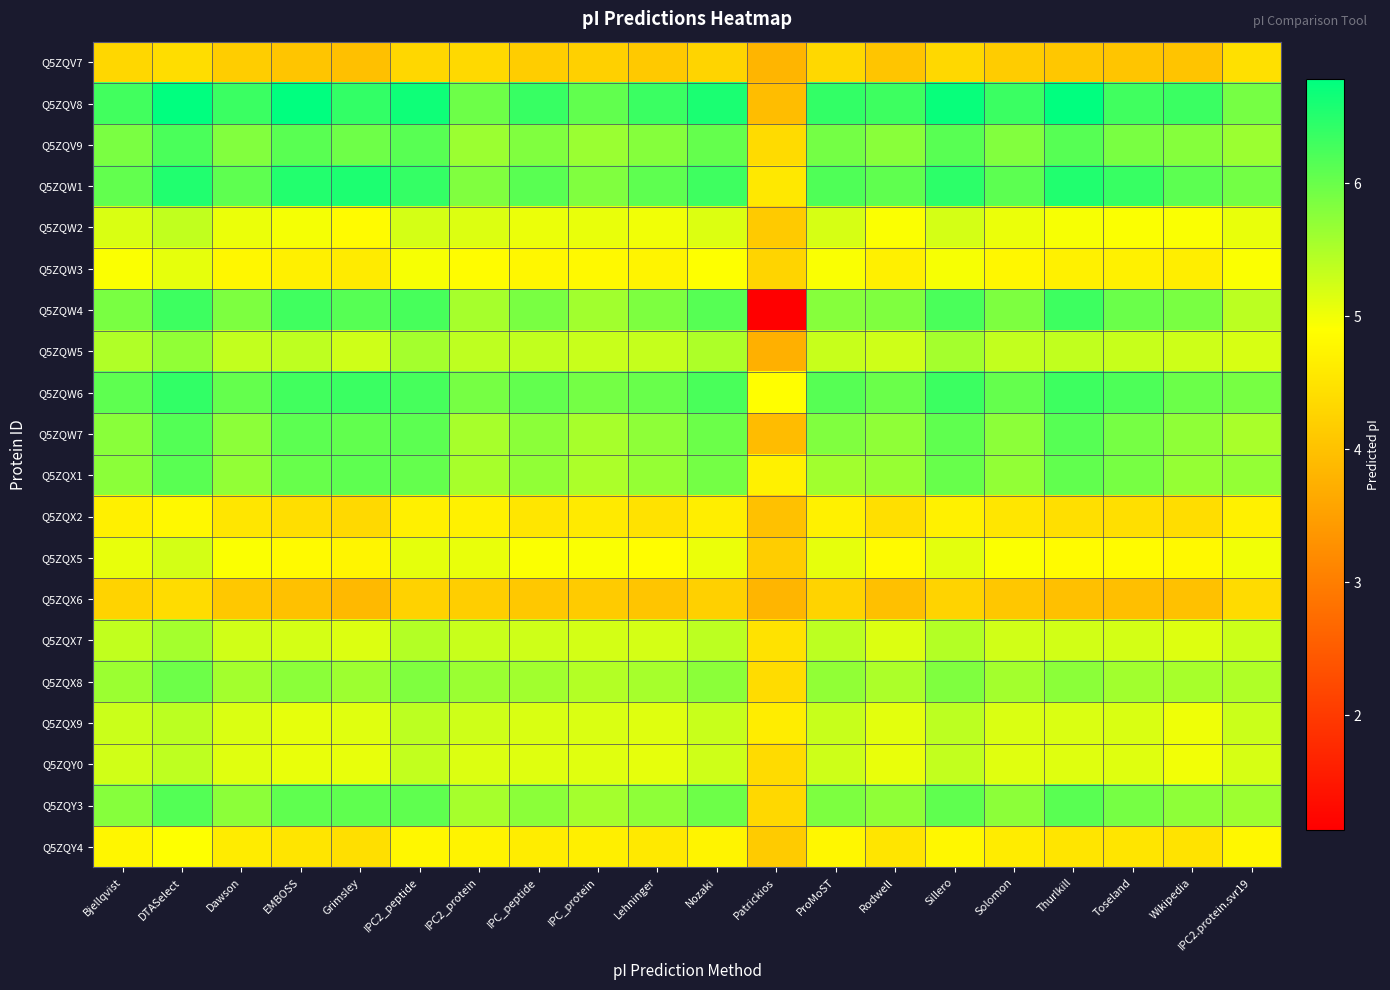

Reading left to right, what are all the values shown in this chart?

Q5ZQV7: Bjellqvist=4.3	DTASelect=4.4	Dawson=4.2	EMBOSS=4.0	Grimsley=4.0	IPC2_peptide=4.3	IPC2_protein=4.4	IPC_peptide=4.2	IPC_protein=4.2	Lehninger=4.1	Nozaki=4.3	Patrickios=3.8	ProMoST=4.3	Rodwell=4.0	Sillero=4.3	Solomon=4.2	Thurlkill=4.1	Toseland=4.0	Wikipedia=4.0	IPC2.protein.svr19=4.4
Q5ZQV8: Bjellqvist=6.3	DTASelect=6.8	Dawson=6.4	EMBOSS=6.8	Grimsley=6.4	IPC2_peptide=6.7	IPC2_protein=6.0	IPC_peptide=6.4	IPC_protein=6.1	Lehninger=6.4	Nozaki=6.6	Patrickios=3.9	ProMoST=6.4	Rodwell=6.3	Sillero=6.7	Solomon=6.4	Thurlkill=6.8	Toseland=6.3	Wikipedia=6.4	IPC2.protein.svr19=5.9
Q5ZQV9: Bjellqvist=5.9	DTASelect=6.2	Dawson=5.8	EMBOSS=6.1	Grimsley=6.0	IPC2_peptide=6.1	IPC2_protein=5.6	IPC_peptide=5.8	IPC_protein=5.6	Lehninger=5.8	Nozaki=6.0	Patrickios=4.4	ProMoST=5.9	Rodwell=5.8	Sillero=6.1	Solomon=5.8	Thurlkill=6.1	Toseland=5.9	Wikipedia=5.8	IPC2.protein.svr19=5.6
Q5ZQW1: Bjellqvist=6.0	DTASelect=6.5	Dawson=6.1	EMBOSS=6.5	Grimsley=6.6	IPC2_peptide=6.4	IPC2_protein=5.8	IPC_peptide=6.1	IPC_protein=5.8	Lehninger=6.1	Nozaki=6.3	Patrickios=4.6	ProMoST=6.2	Rodwell=6.1	Sillero=6.4	Solomon=6.1	Thurlkill=6.5	Toseland=6.4	Wikipedia=6.1	IPC2.protein.svr19=5.9
Q5ZQW2: Bjellqvist=5.2	DTASelect=5.4	Dawson=5.0	EMBOSS=5.0	Grimsley=4.9	IPC2_peptide=5.2	IPC2_protein=5.2	IPC_peptide=5.0	IPC_protein=5.1	Lehninger=5.0	Nozaki=5.2	Patrickios=4.1	ProMoST=5.2	Rodwell=4.9	Sillero=5.2	Solomon=5.0	Thurlkill=5.0	Toseland=4.9	Wikipedia=4.9	IPC2.protein.svr19=5.1
Q5ZQW3: Bjellqvist=4.9	DTASelect=5.1	Dawson=4.8	EMBOSS=4.7	Grimsley=4.6	IPC2_peptide=5.0	IPC2_protein=4.9	IPC_peptide=4.8	IPC_protein=4.8	Lehninger=4.7	Nozaki=4.9	Patrickios=4.3	ProMoST=4.9	Rodwell=4.7	Sillero=5.0	Solomon=4.8	Thurlkill=4.7	Toseland=4.7	Wikipedia=4.7	IPC2.protein.svr19=4.9
Q5ZQW4: Bjellqvist=5.9	DTASelect=6.3	Dawson=5.9	EMBOSS=6.3	Grimsley=6.1	IPC2_peptide=6.2	IPC2_protein=5.5	IPC_peptide=5.9	IPC_protein=5.6	Lehninger=5.9	Nozaki=6.1	Patrickios=1.1	ProMoST=5.8	Rodwell=5.8	Sillero=6.2	Solomon=5.9	Thurlkill=6.3	Toseland=6.0	Wikipedia=5.9	IPC2.protein.svr19=5.4
Q5ZQW5: Bjellqvist=5.5	DTASelect=5.7	Dawson=5.3	EMBOSS=5.4	Grimsley=5.3	IPC2_peptide=5.6	IPC2_protein=5.4	IPC_peptide=5.4	IPC_protein=5.3	Lehninger=5.3	Nozaki=5.5	Patrickios=3.7	ProMoST=5.3	Rodwell=5.3	Sillero=5.6	Solomon=5.3	Thurlkill=5.4	Toseland=5.3	Wikipedia=5.3	IPC2.protein.svr19=5.2
Q5ZQW6: Bjellqvist=6.1	DTASelect=6.4	Dawson=6.0	EMBOSS=6.3	Grimsley=6.4	IPC2_peptide=6.3	IPC2_protein=5.9	IPC_peptide=6.0	IPC_protein=5.9	Lehninger=6.0	Nozaki=6.2	Patrickios=4.9	ProMoST=6.1	Rodwell=6.0	Sillero=6.3	Solomon=6.0	Thurlkill=6.3	Toseland=6.2	Wikipedia=6.0	IPC2.protein.svr19=5.9
Q5ZQW7: Bjellqvist=5.8	DTASelect=6.2	Dawson=5.7	EMBOSS=6.1	Grimsley=6.1	IPC2_peptide=6.1	IPC2_protein=5.5	IPC_peptide=5.8	IPC_protein=5.5	Lehninger=5.7	Nozaki=6.0	Patrickios=3.9	ProMoST=5.8	Rodwell=5.7	Sillero=6.1	Solomon=5.7	Thurlkill=6.1	Toseland=5.9	Wikipedia=5.7	IPC2.protein.svr19=5.5
Q5ZQX1: Bjellqvist=5.8	DTASelect=6.1	Dawson=5.7	EMBOSS=6.0	Grimsley=6.1	IPC2_peptide=6.0	IPC2_protein=5.5	IPC_peptide=5.7	IPC_protein=5.5	Lehninger=5.7	Nozaki=5.9	Patrickios=4.7	ProMoST=5.6	Rodwell=5.7	Sillero=6.0	Solomon=5.7	Thurlkill=6.1	Toseland=5.9	Wikipedia=5.7	IPC2.protein.svr19=5.7
Q5ZQX2: Bjellqvist=4.7	DTASelect=4.8	Dawson=4.5	EMBOSS=4.4	Grimsley=4.3	IPC2_peptide=4.7	IPC2_protein=4.7	IPC_peptide=4.5	IPC_protein=4.6	Lehninger=4.5	Nozaki=4.6	Patrickios=4.0	ProMoST=4.7	Rodwell=4.4	Sillero=4.7	Solomon=4.5	Thurlkill=4.4	Toseland=4.4	Wikipedia=4.4	IPC2.protein.svr19=4.7
Q5ZQX5: Bjellqvist=5.1	DTASelect=5.2	Dawson=4.9	EMBOSS=4.8	Grimsley=4.8	IPC2_peptide=5.1	IPC2_protein=5.1	IPC_peptide=4.9	IPC_protein=4.9	Lehninger=4.9	Nozaki=5.0	Patrickios=4.2	ProMoST=5.1	Rodwell=4.8	Sillero=5.1	Solomon=4.9	Thurlkill=4.9	Toseland=4.9	Wikipedia=4.8	IPC2.protein.svr19=5.0
Q5ZQX6: Bjellqvist=4.3	DTASelect=4.4	Dawson=4.1	EMBOSS=4.0	Grimsley=3.9	IPC2_peptide=4.2	IPC2_protein=4.2	IPC_peptide=4.1	IPC_protein=4.1	Lehninger=4.0	Nozaki=4.2	Patrickios=3.8	ProMoST=4.3	Rodwell=4.0	Sillero=4.3	Solomon=4.1	Thurlkill=4.0	Toseland=4.0	Wikipedia=4.0	IPC2.protein.svr19=4.4
Q5ZQX7: Bjellqvist=5.4	DTASelect=5.6	Dawson=5.2	EMBOSS=5.2	Grimsley=5.2	IPC2_peptide=5.4	IPC2_protein=5.3	IPC_peptide=5.3	IPC_protein=5.2	Lehninger=5.2	Nozaki=5.4	Patrickios=4.5	ProMoST=5.4	Rodwell=5.2	Sillero=5.4	Solomon=5.2	Thurlkill=5.2	Toseland=5.2	Wikipedia=5.1	IPC2.protein.svr19=5.3
Q5ZQX8: Bjellqvist=5.6	DTASelect=6.0	Dawson=5.6	EMBOSS=5.8	Grimsley=5.6	IPC2_peptide=5.8	IPC2_protein=5.6	IPC_peptide=5.6	IPC_protein=5.4	Lehninger=5.5	Nozaki=5.8	Patrickios=4.4	ProMoST=5.7	Rodwell=5.5	Sillero=5.8	Solomon=5.6	Thurlkill=5.8	Toseland=5.6	Wikipedia=5.5	IPC2.protein.svr19=5.5
Q5ZQX9: Bjellqvist=5.3	DTASelect=5.4	Dawson=5.2	EMBOSS=5.1	Grimsley=5.1	IPC2_peptide=5.4	IPC2_protein=5.3	IPC_peptide=5.2	IPC_protein=5.2	Lehninger=5.1	Nozaki=5.3	Patrickios=4.6	ProMoST=5.3	Rodwell=5.1	Sillero=5.4	Solomon=5.2	Thurlkill=5.2	Toseland=5.2	Wikipedia=5.0	IPC2.protein.svr19=5.3
Q5ZQY0: Bjellqvist=5.2	DTASelect=5.4	Dawson=5.1	EMBOSS=5.1	Grimsley=5.1	IPC2_peptide=5.3	IPC2_protein=5.2	IPC_peptide=5.1	IPC_protein=5.1	Lehninger=5.1	Nozaki=5.3	Patrickios=4.4	ProMoST=5.3	Rodwell=5.1	Sillero=5.3	Solomon=5.1	Thurlkill=5.1	Toseland=5.1	Wikipedia=5.0	IPC2.protein.svr19=5.2
Q5ZQY3: Bjellqvist=5.8	DTASelect=6.2	Dawson=5.7	EMBOSS=6.1	Grimsley=6.1	IPC2_peptide=6.1	IPC2_protein=5.5	IPC_peptide=5.8	IPC_protein=5.6	Lehninger=5.7	Nozaki=6.0	Patrickios=4.3	ProMoST=5.9	Rodwell=5.7	Sillero=6.1	Solomon=5.7	Thurlkill=6.1	Toseland=5.9	Wikipedia=5.7	IPC2.protein.svr19=5.6
Q5ZQY4: Bjellqvist=4.8	DTASelect=4.9	Dawson=4.6	EMBOSS=4.5	Grimsley=4.4	IPC2_peptide=4.8	IPC2_protein=4.7	IPC_peptide=4.6	IPC_protein=4.7	Lehninger=4.6	Nozaki=4.7	Patrickios=4.1	ProMoST=4.8	Rodwell=4.5	Sillero=4.8	Solomon=4.6	Thurlkill=4.5	Toseland=4.5	Wikipedia=4.5	IPC2.protein.svr19=4.8